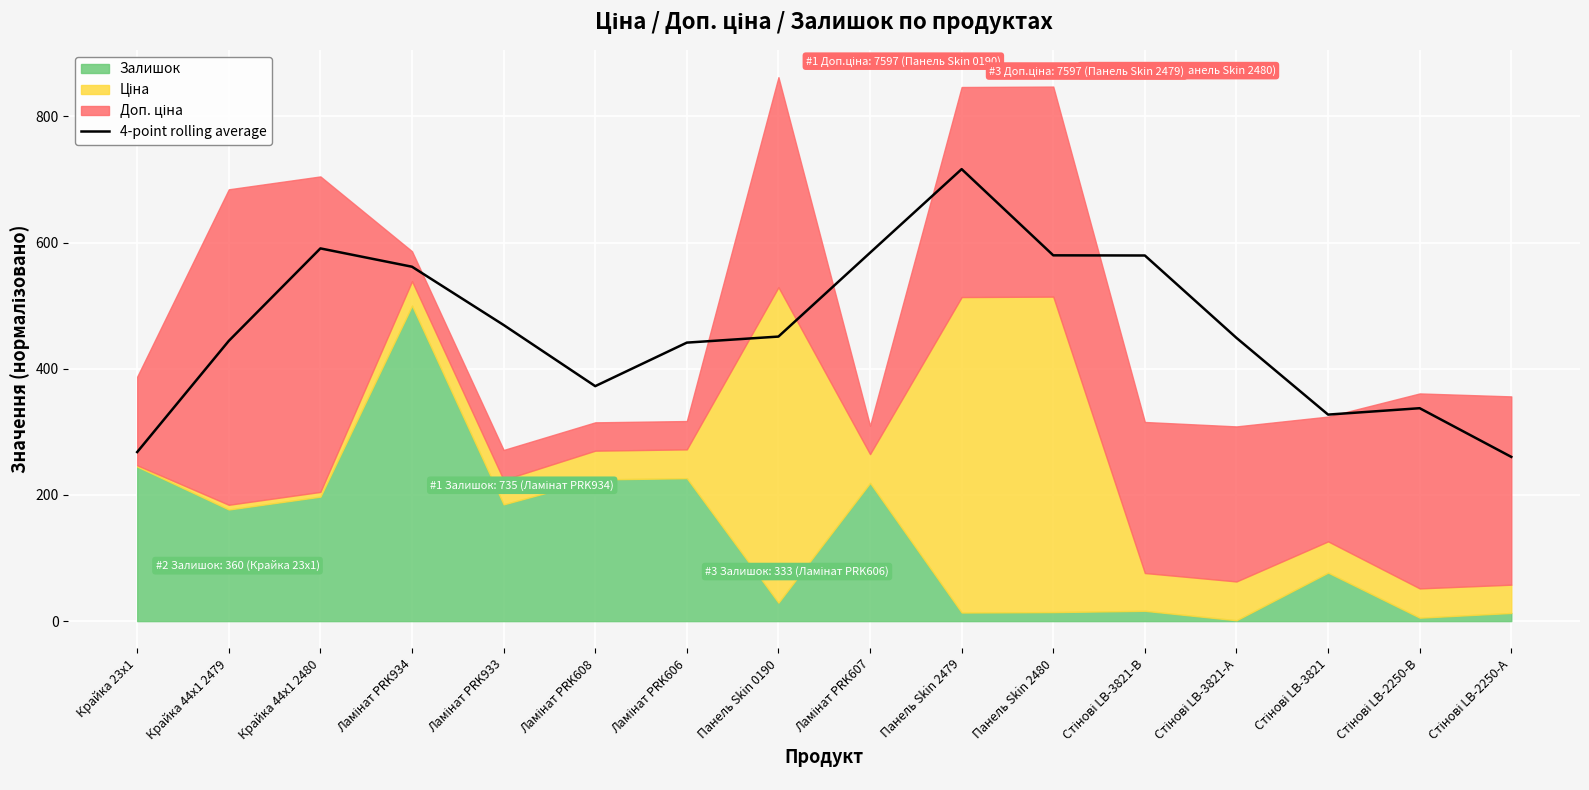

What is the maximum value shown in the chart?

716.4